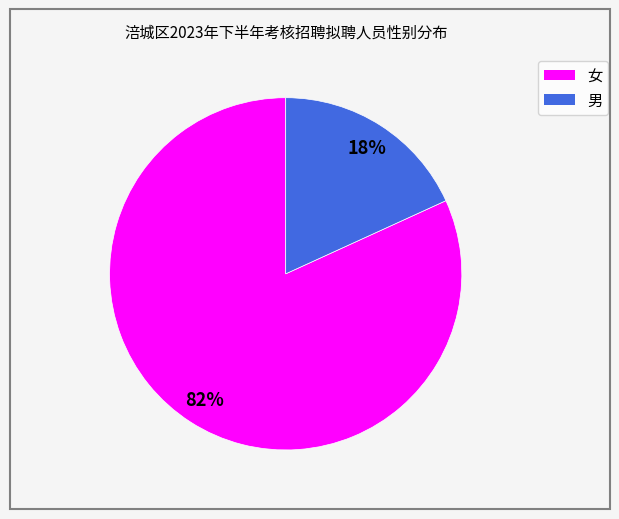

To the nearest percent, what is the difference between the 男 and 女 slice percentages?

64%